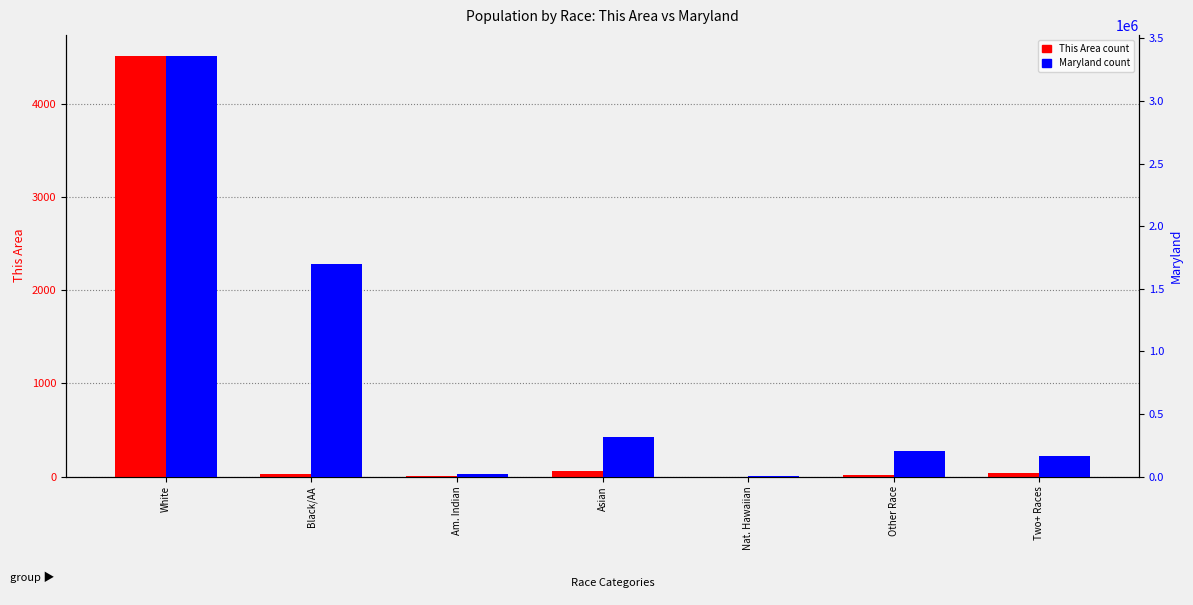

What are all the series names shown in the legend?

This Area (count), Maryland (count)